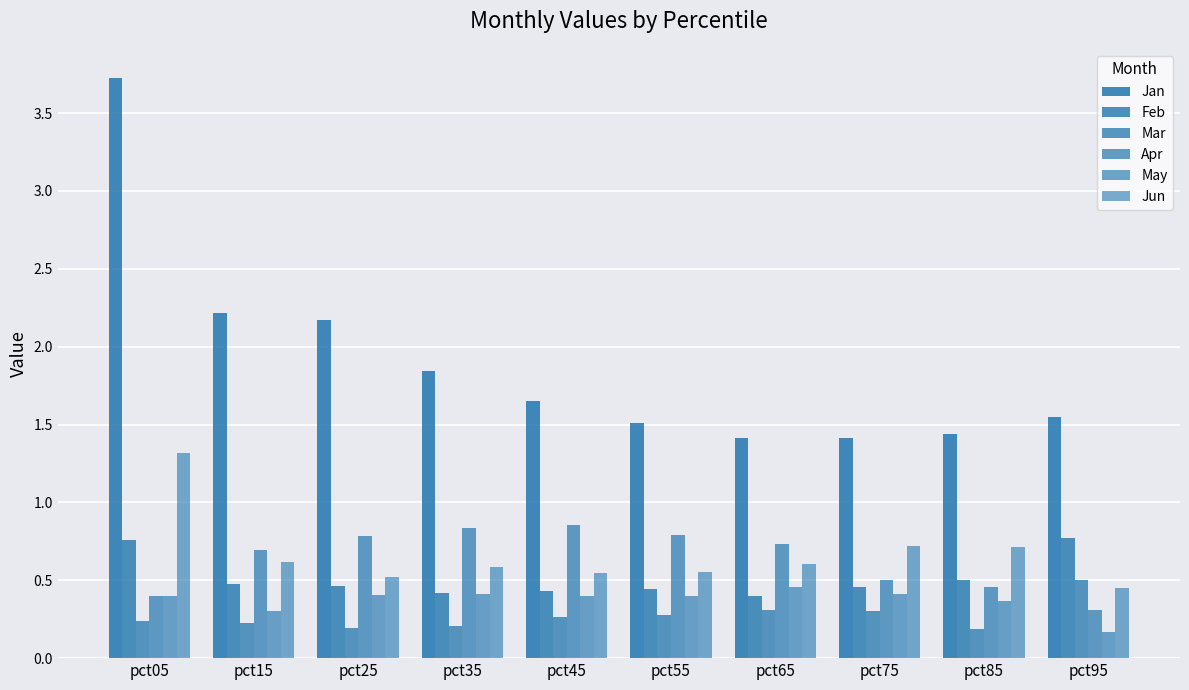

The value of Jan at pct25 is 3.5. True or false?

False